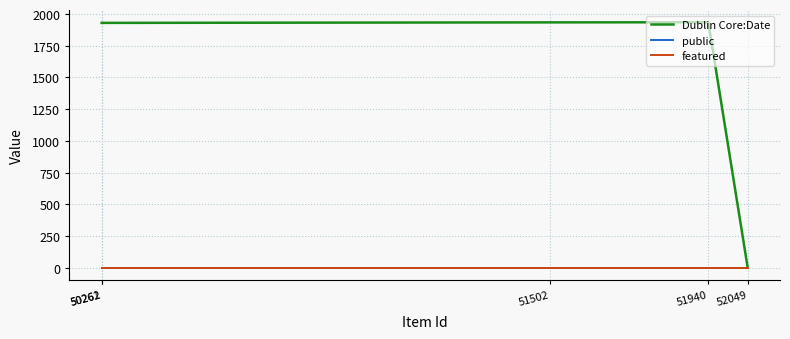

What is the value of the Dublin Core:Date point at the 3rd from the left?

1934